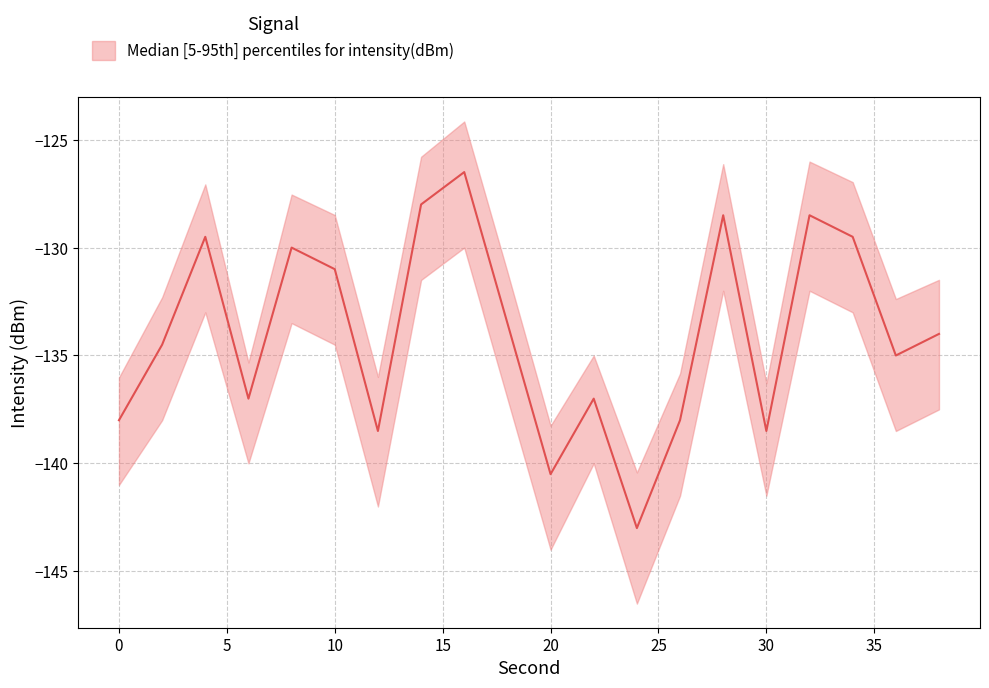

In intensity_upper, how many points are lower than both neighbors (excluding endpoints)?

6